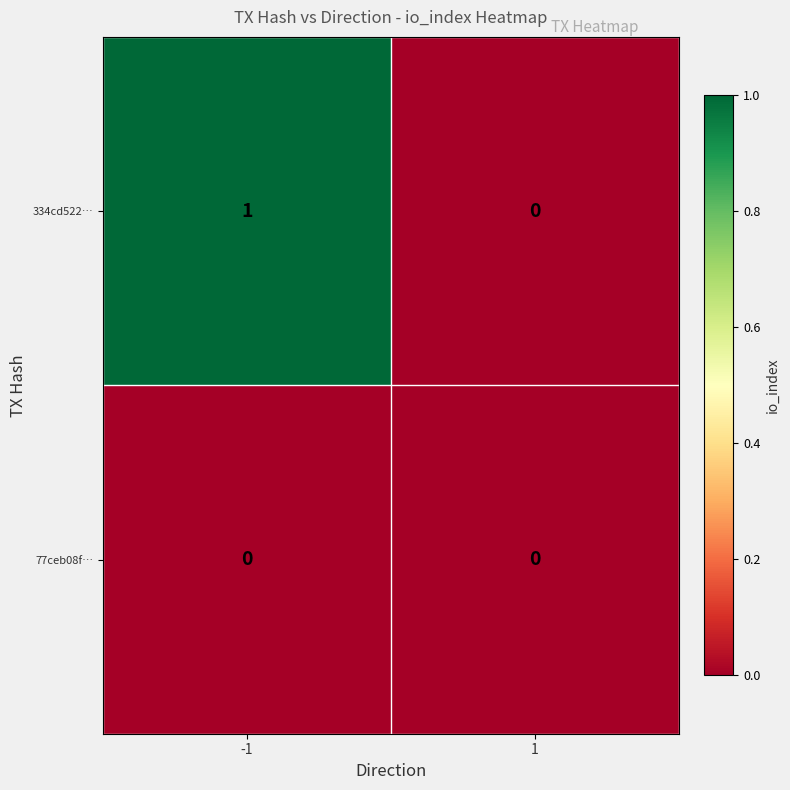

The value of 334cd522… at -1 is 2. True or false?

False